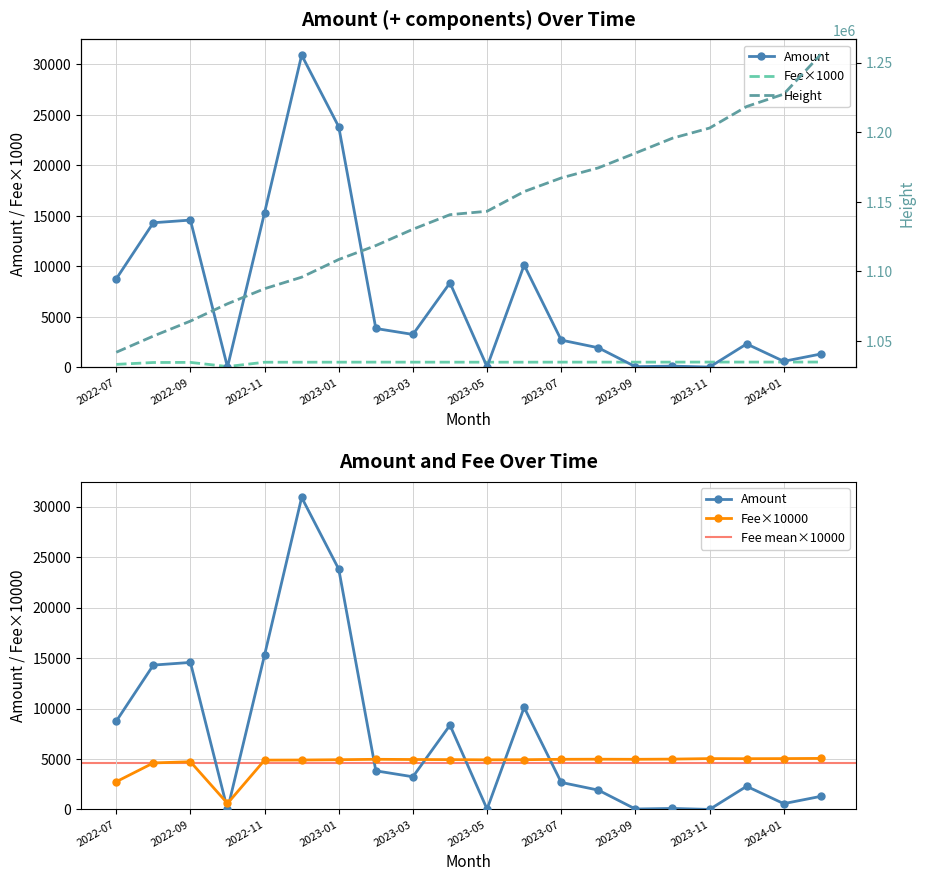

True or false: Height has more than 2 interior local peaks.

False